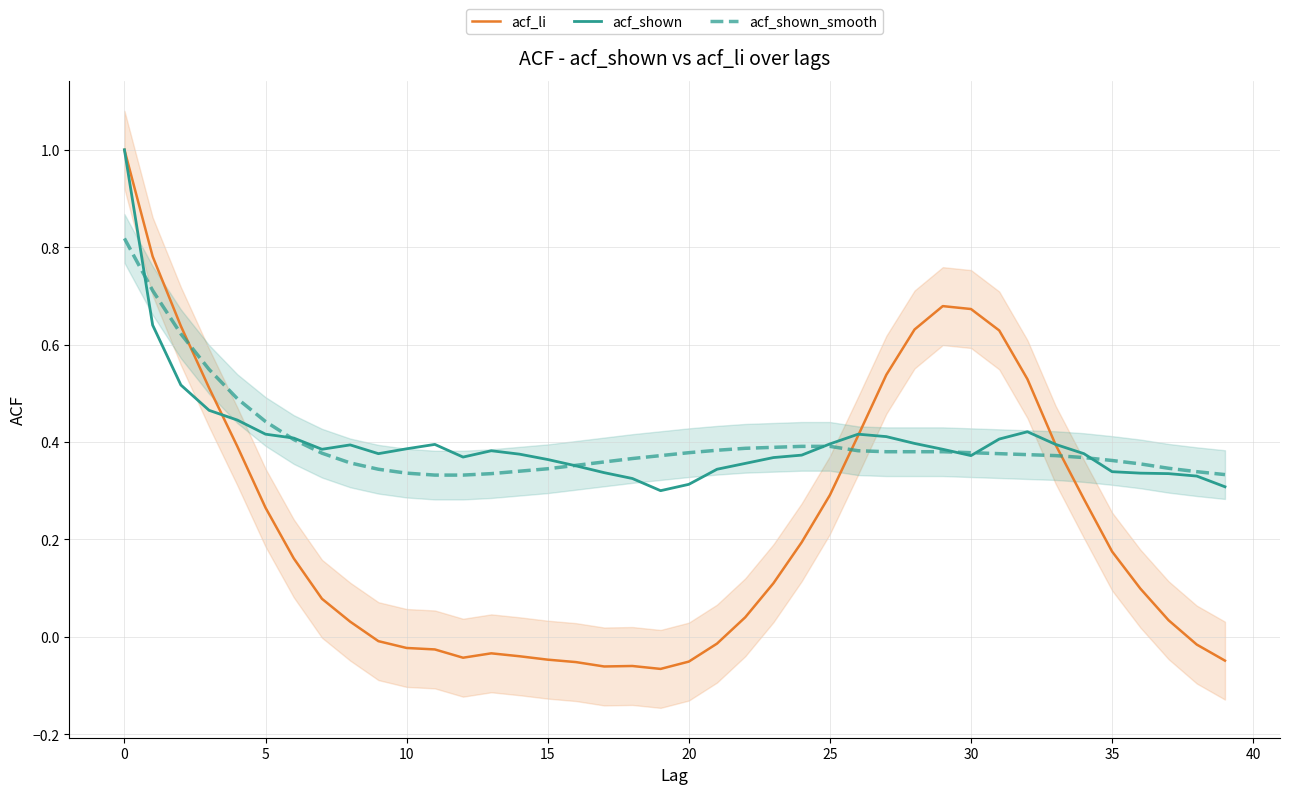

At which category does acf_li reach its first local valley?

12